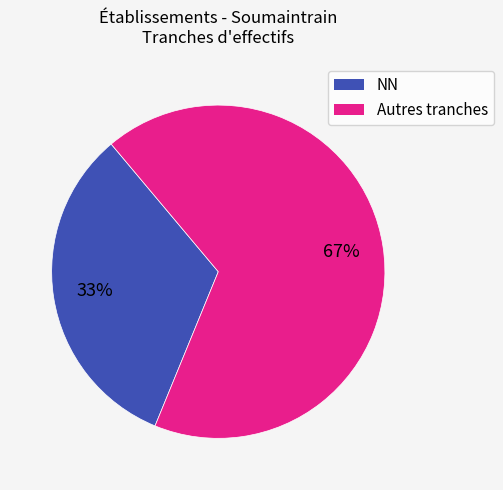

Does any single category account for the majority?

Yes